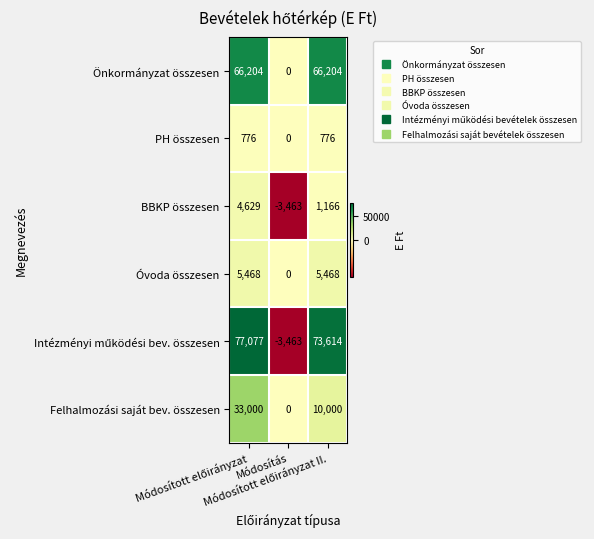

How many BBKP összesen values are between -3463 and 4629?

3